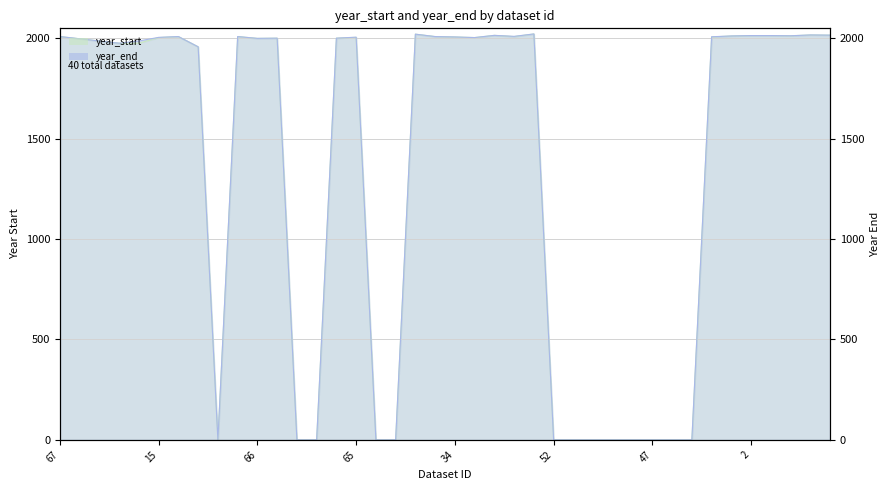

Rank the series at 65 from highest to lowest value.

year_end, year_start